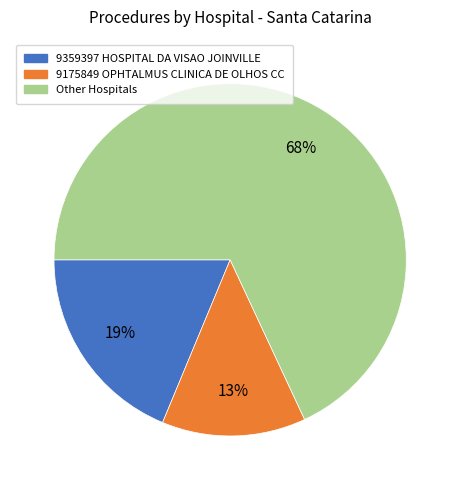

Count the number of slices in the pie.

3